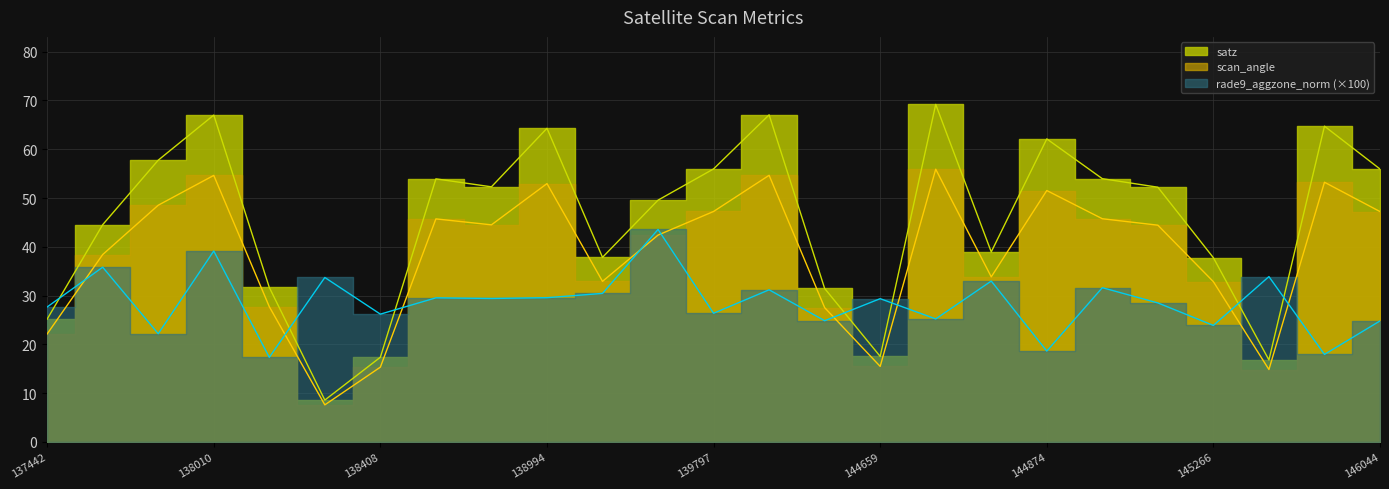

What is the sum of the scan_angle values at 138796 and 144246?

100.4